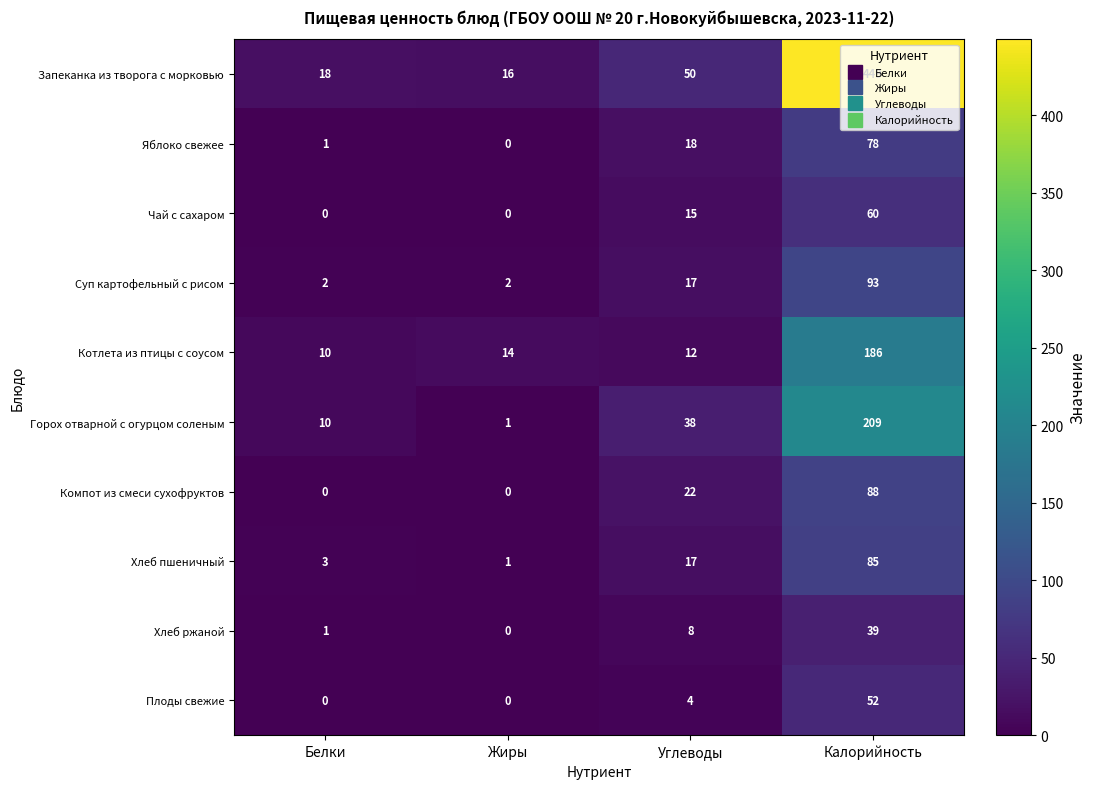

Which series has the largest range (max minus min)?

Запеканка из творога с морковью